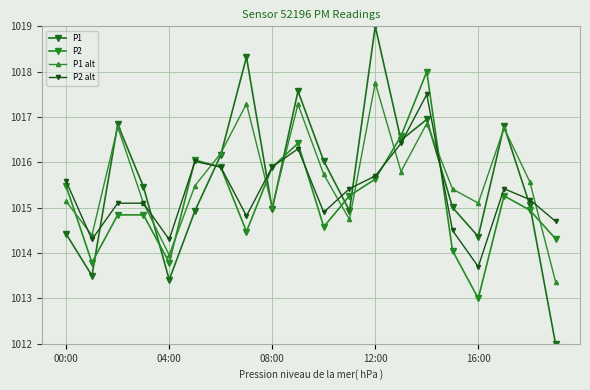

Is this an area chart (filled region under the line)?

No